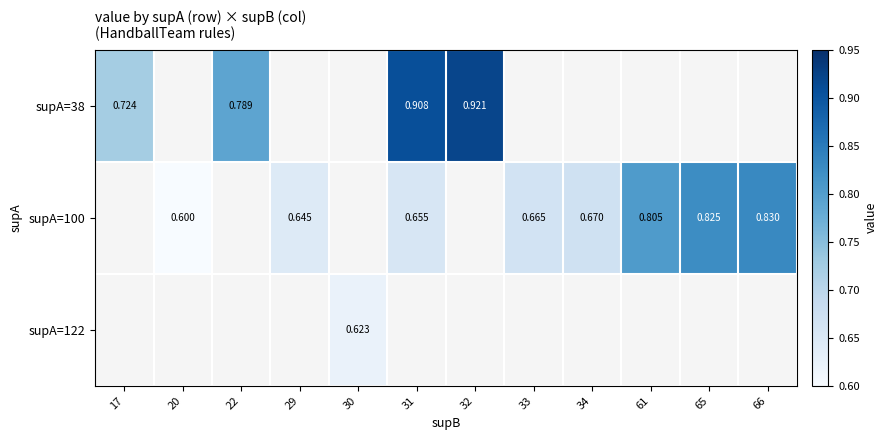

Is the value of supA=38 at 17 greater than the value of supA=100 at 33?

Yes